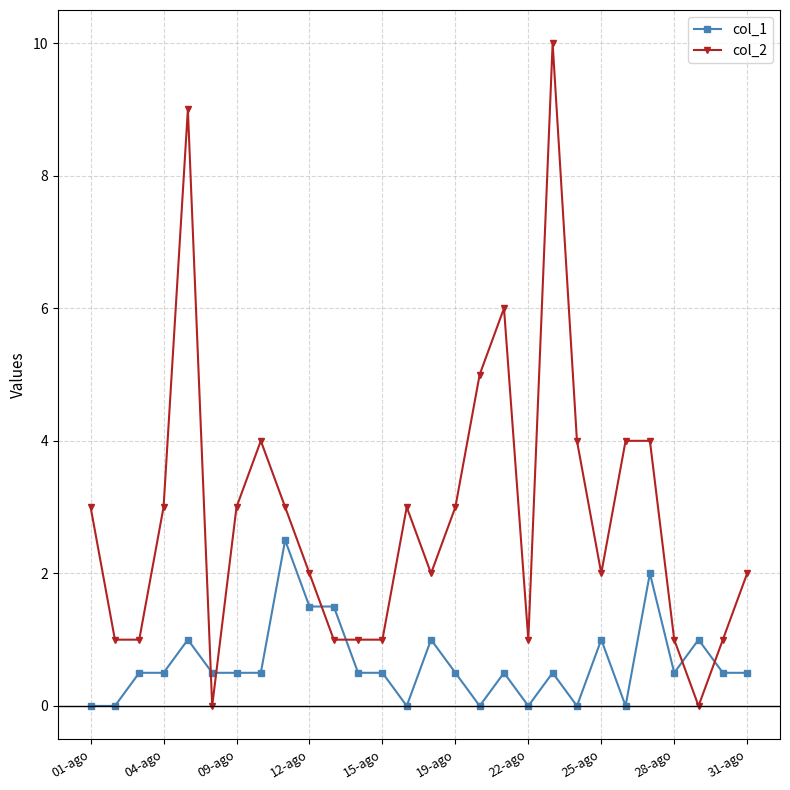

What is the value of the col_1 point at the 8th from the left?

0.5